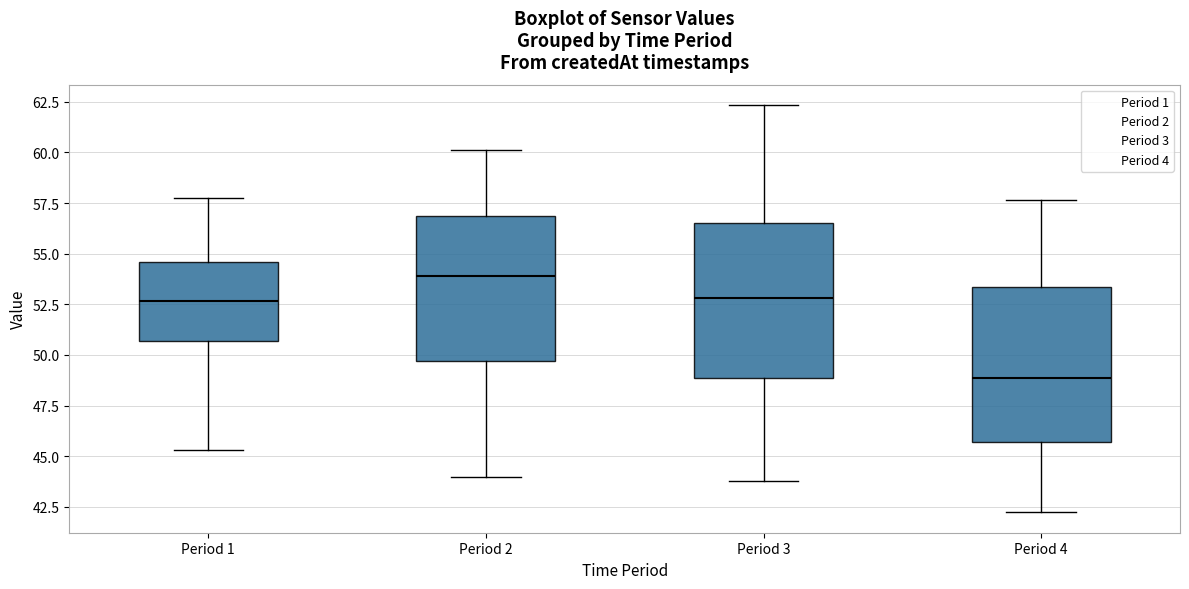

Which box's median line is the highest?

Period 2